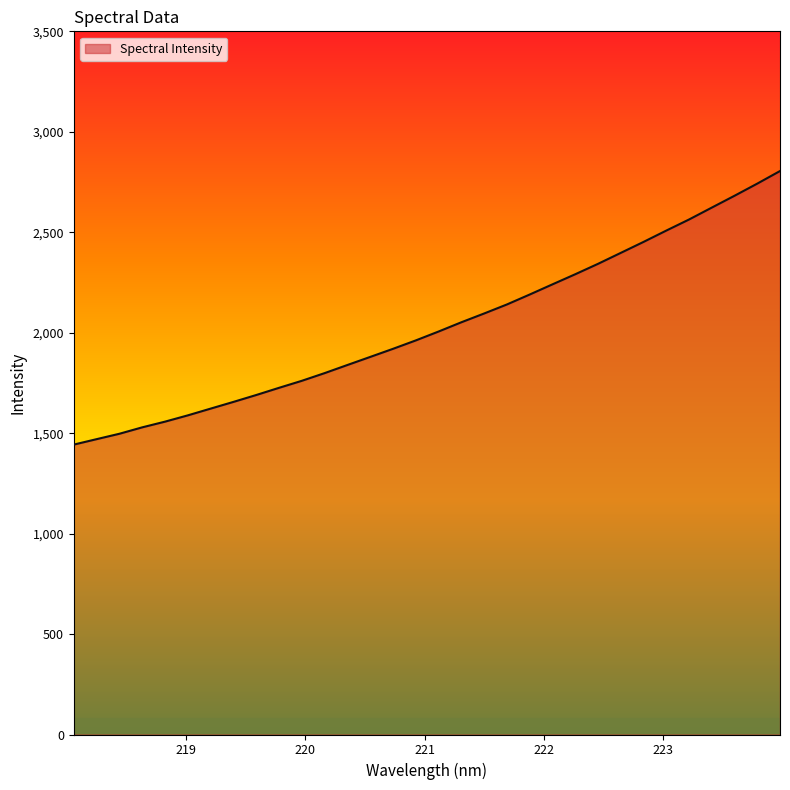

What is the smallest value displayed?

1443.0